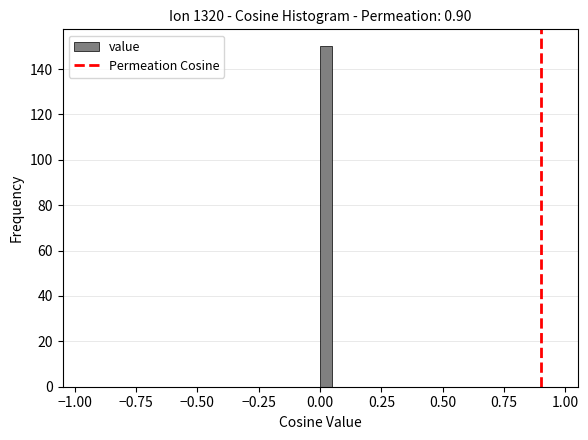

Read against the x-axis, roughly where is the centre of the tallest bar?

0.05